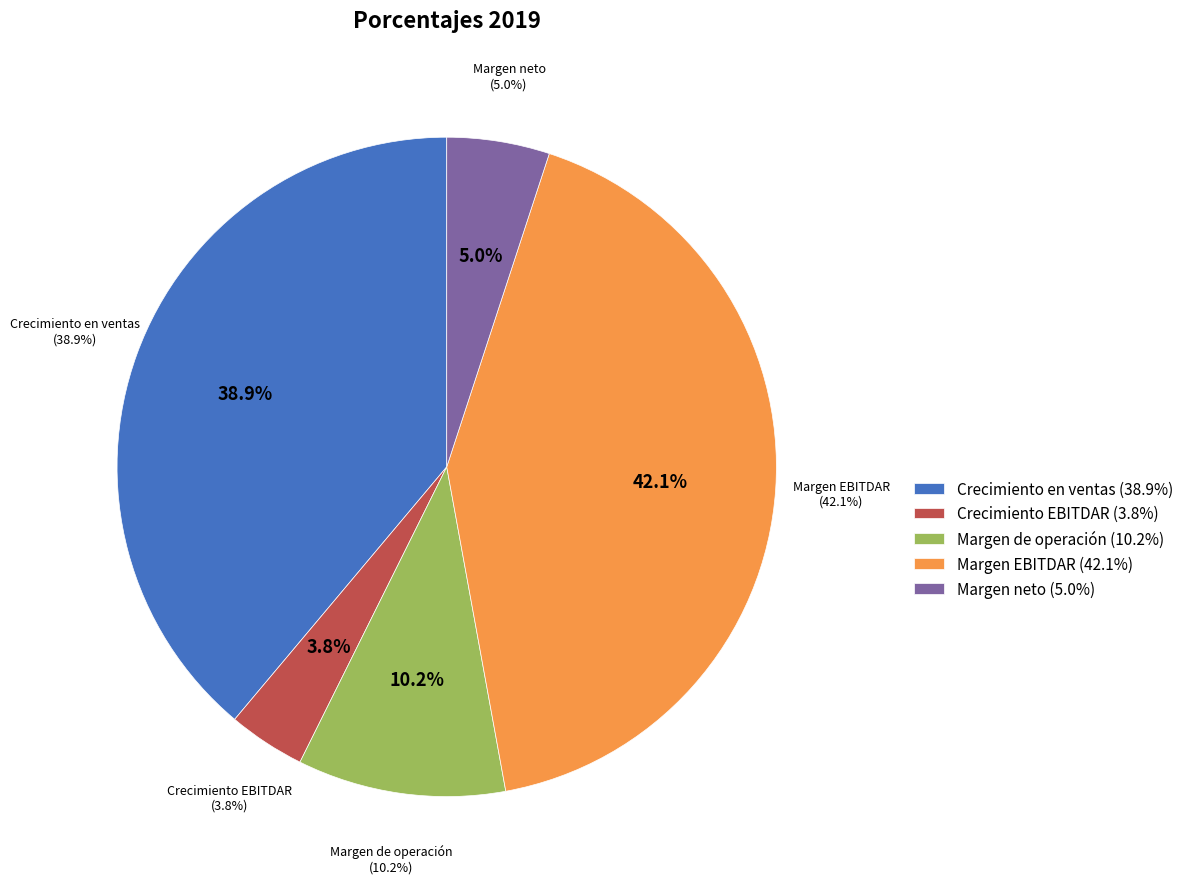

Is there a majority slice in this chart?

No